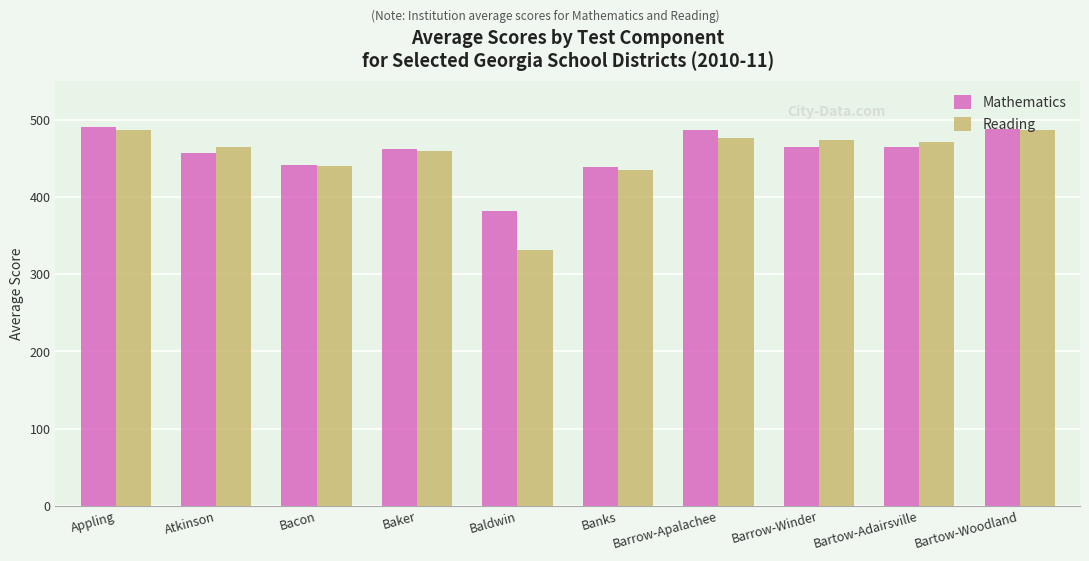

What is the label of the 2nd bar from the right?

Bartow-Adairsville